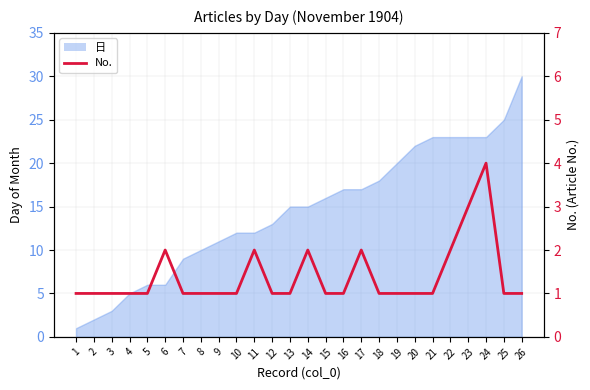

Between 25 and 18, which is larger?

25